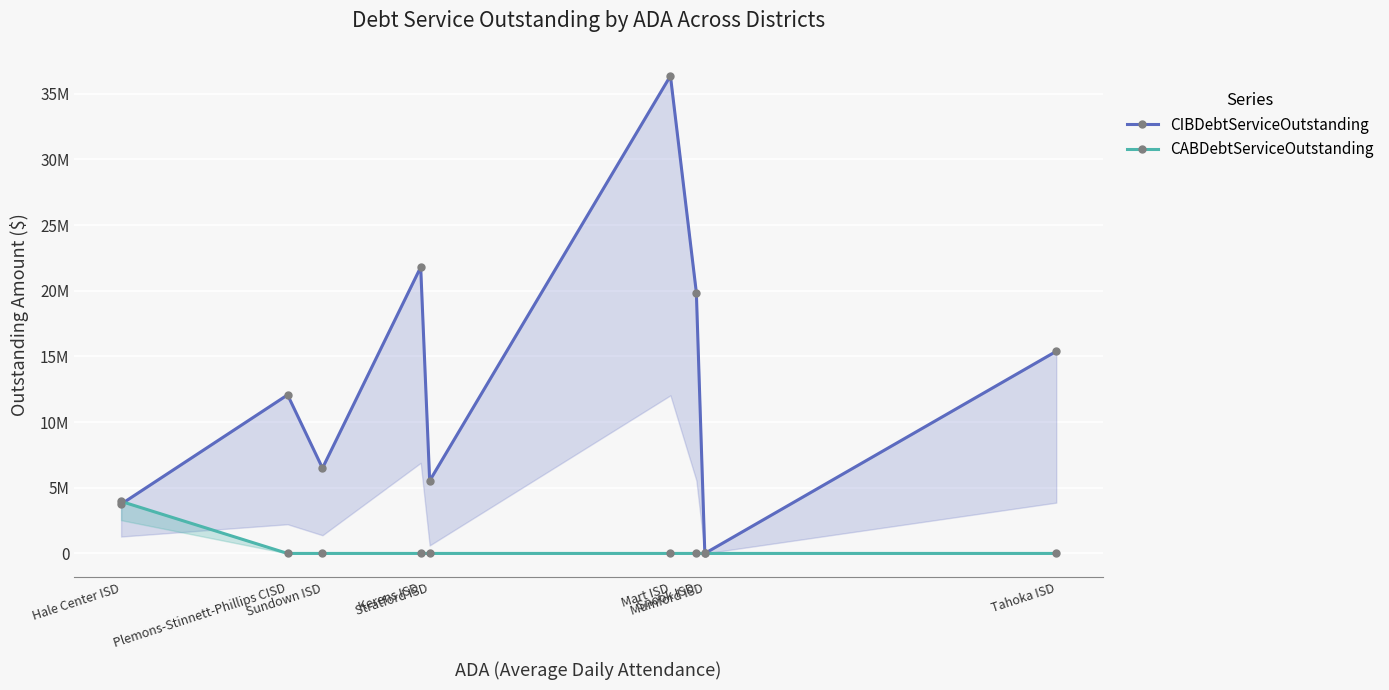

What is the maximum value shown in the chart?

36355741.7